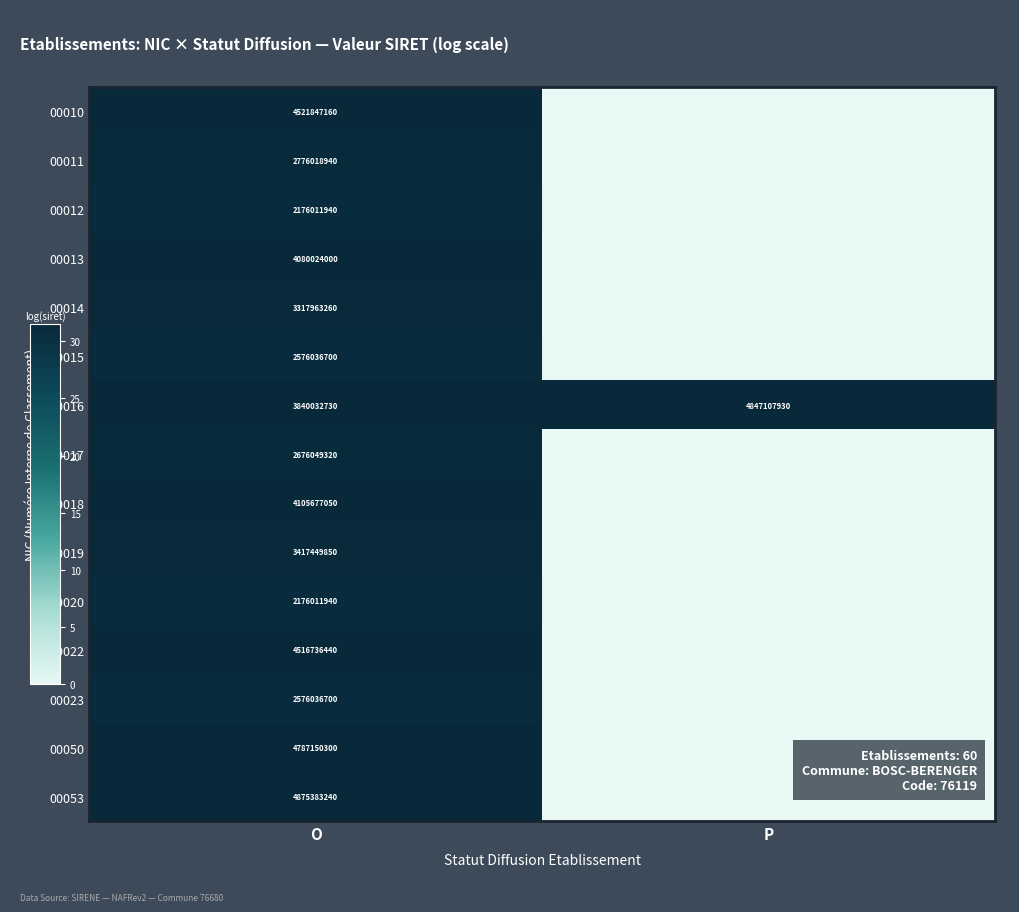

Which label corresponds to the smallest value in the chart?

P